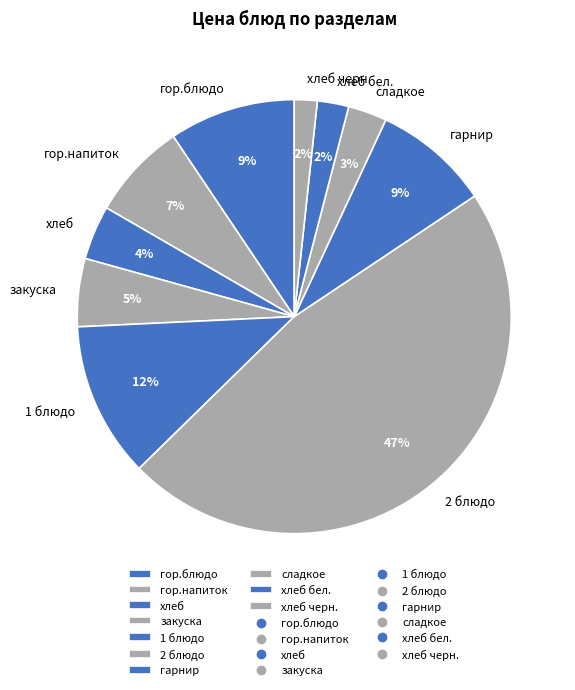

To the nearest percent, what portion does гор.блюдо represent?

9%